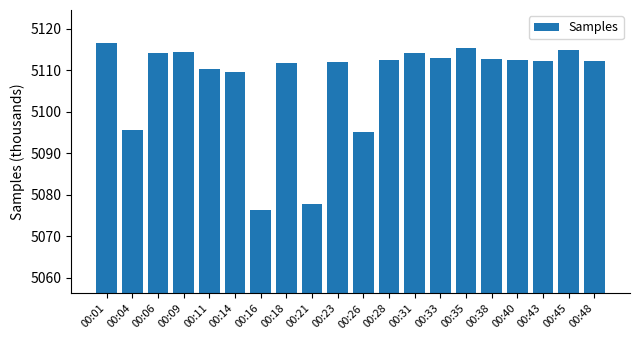

What is the change in value from 00:21 to 00:31?

+36.3